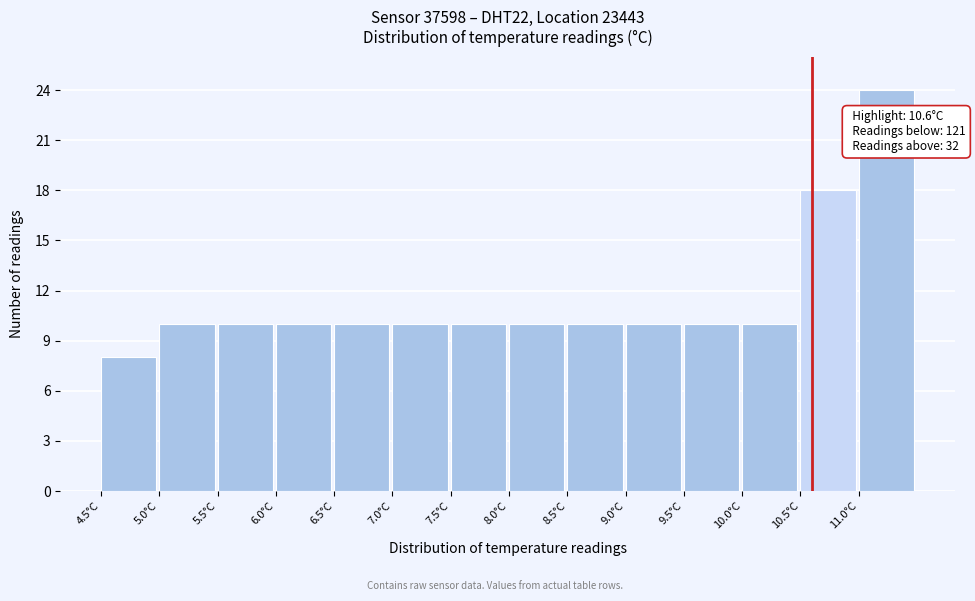

Which range on the x-axis has the tallest bar?

11.0 to 11.5